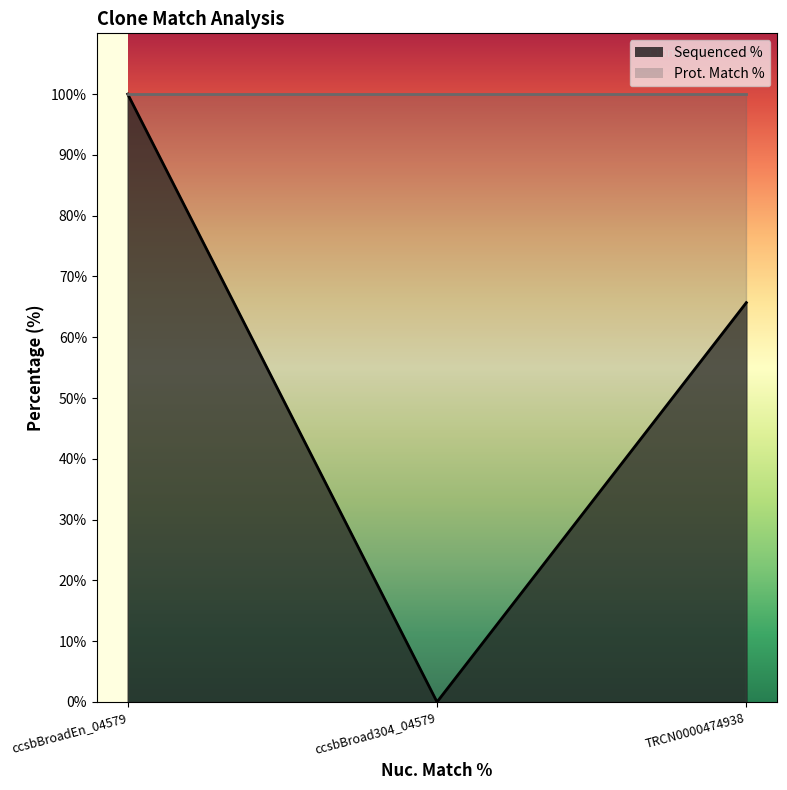

True or false: the data shows 65.7 at TRCN0000474938.

True